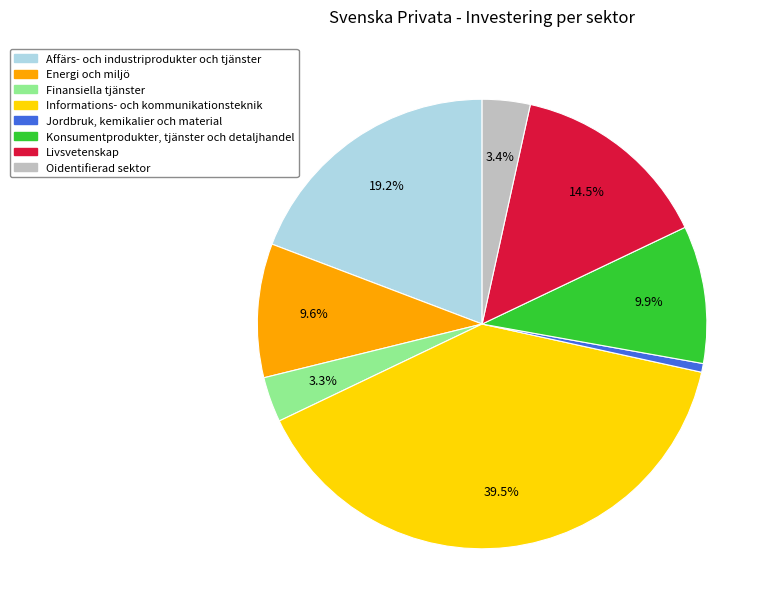

How many slices are in this pie chart?

8